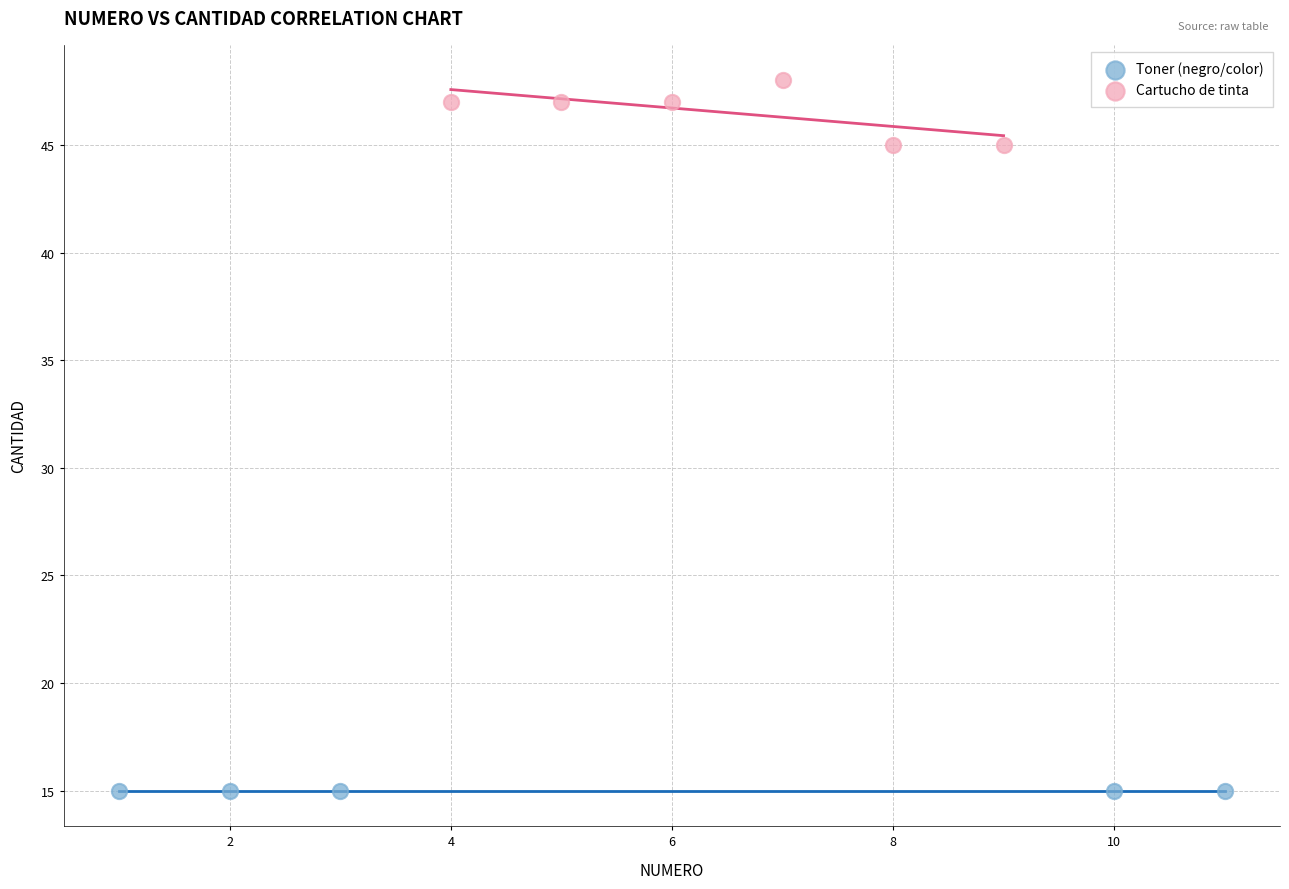

Which series reaches the minimum Y coordinate?

Toner (negro/color)